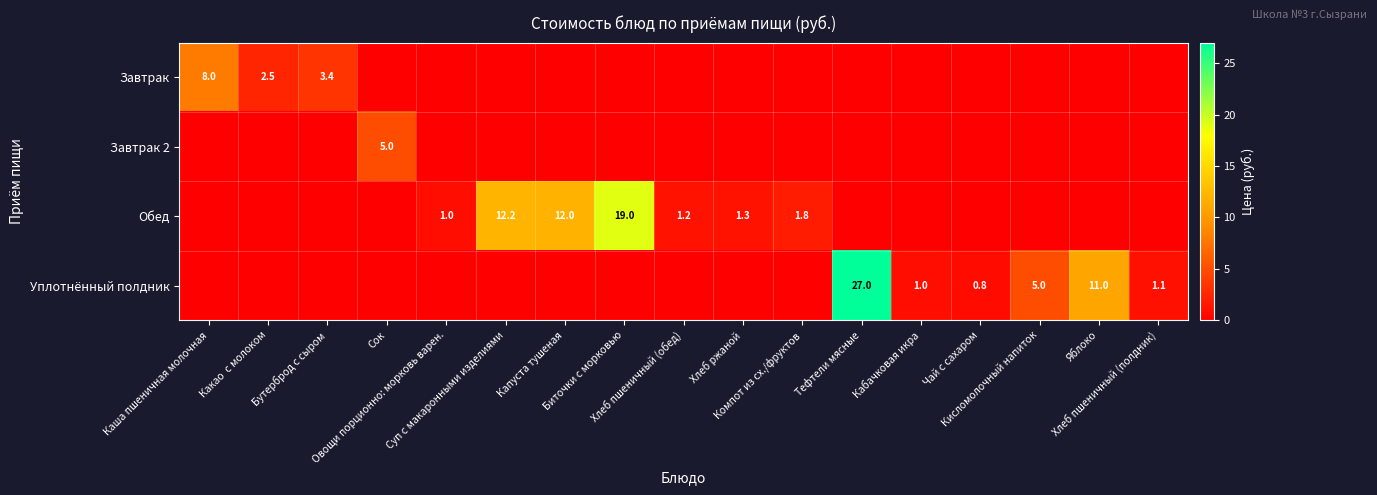

The Обед series shows 10.9 at Бутерброд с сыром. True or false?

False